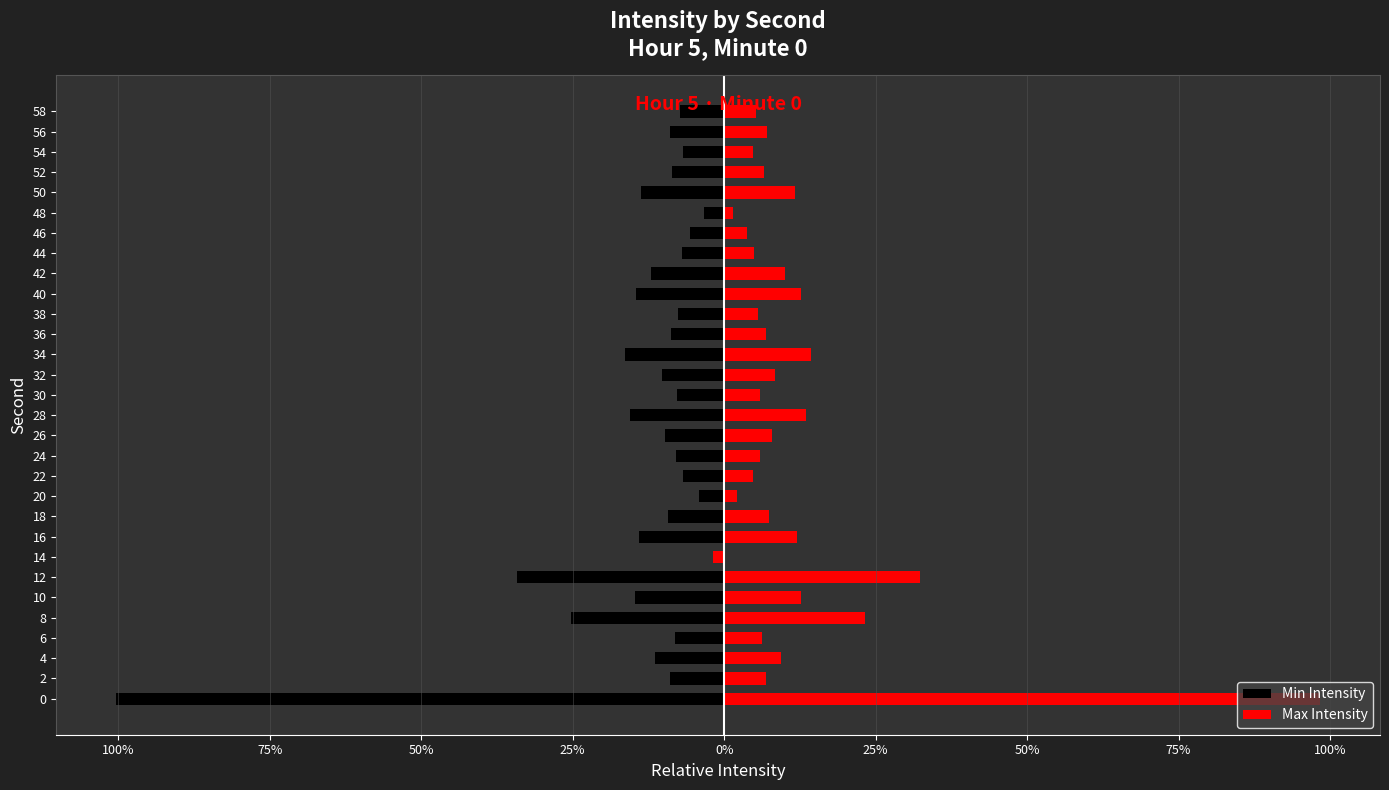

What is the difference between the maximum and minimum values in the Max Intensity series?

100.2